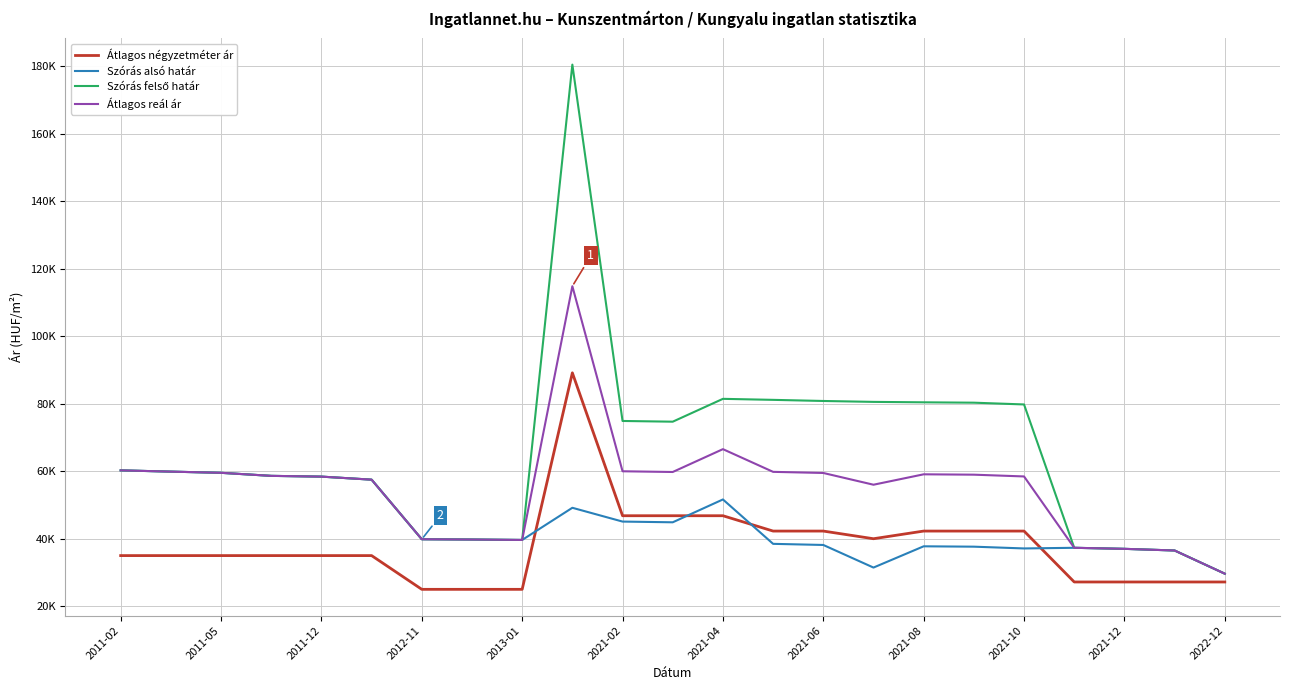

What is the highest value of the Átlagos reál ár series?

114834